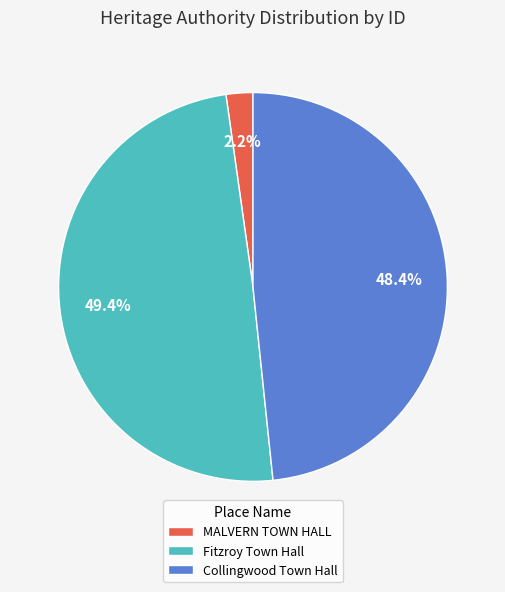

Is it true that MALVERN TOWN HALL is 2% of the pie?

True